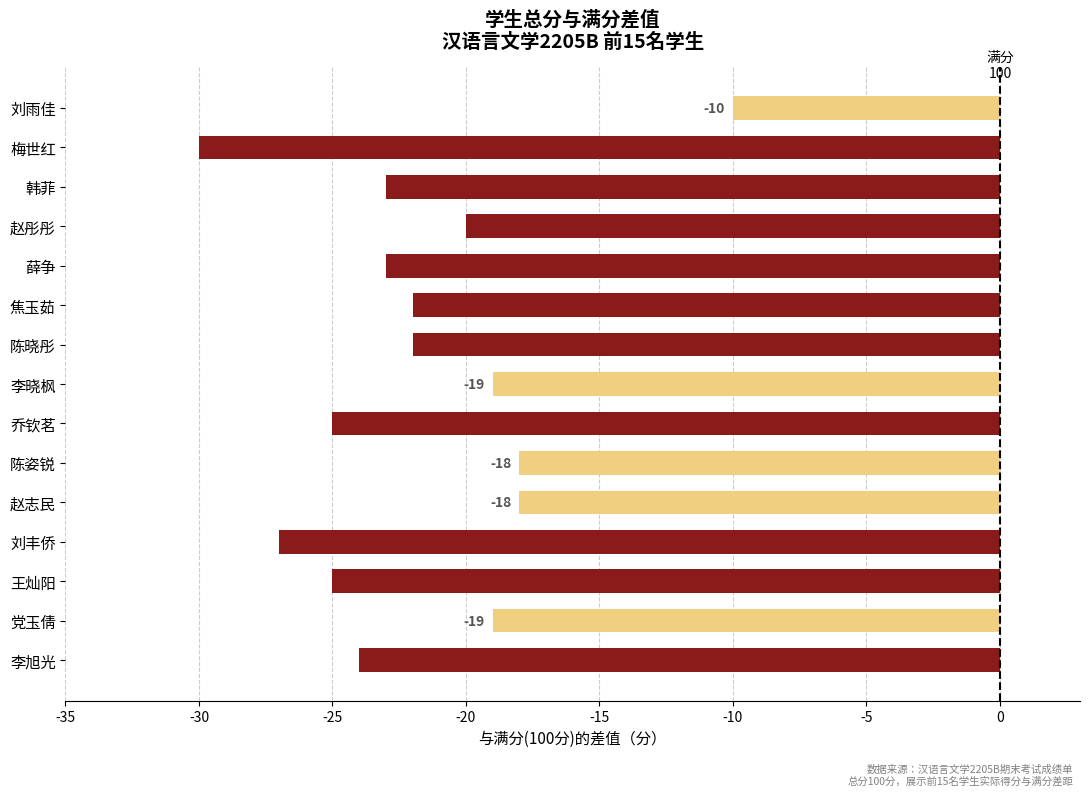

What is the difference between the maximum and minimum values?

20